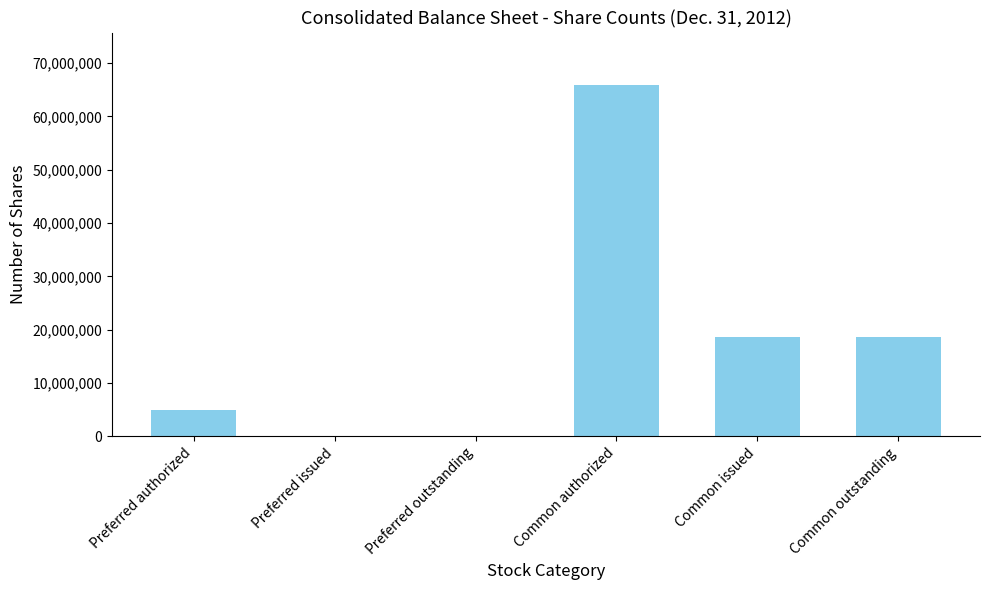

Reading left to right, extract all data points from this chart.

Preferred authorized=5000000	Preferred issued=0	Preferred outstanding=0	Common authorized=65849200	Common issued=18600012	Common outstanding=18600012